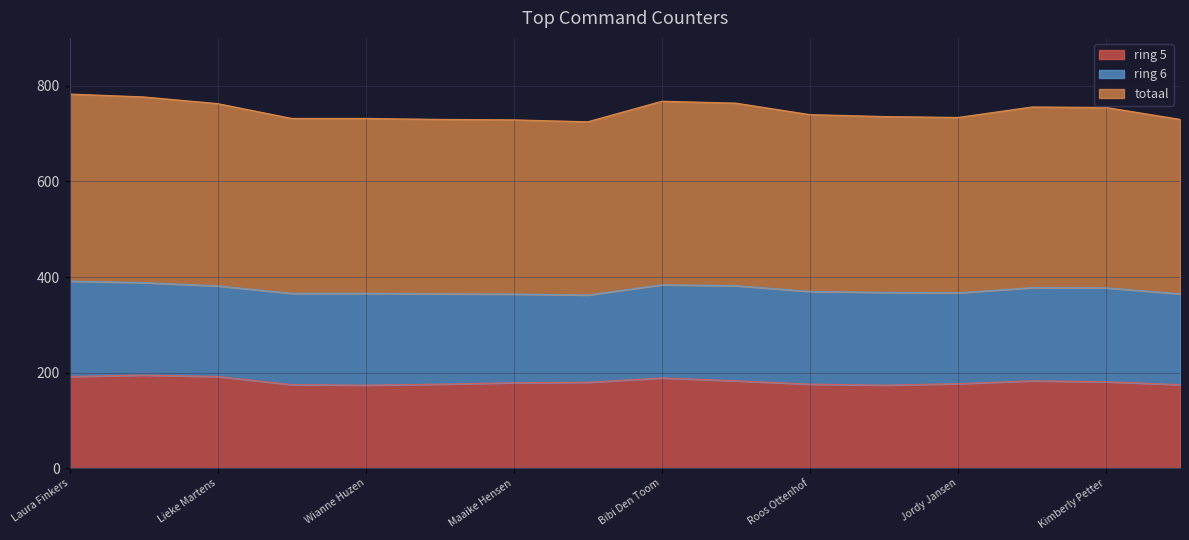

Which series changed the most between Naomi Ligtenberg and Peter Hofstee?

totaal